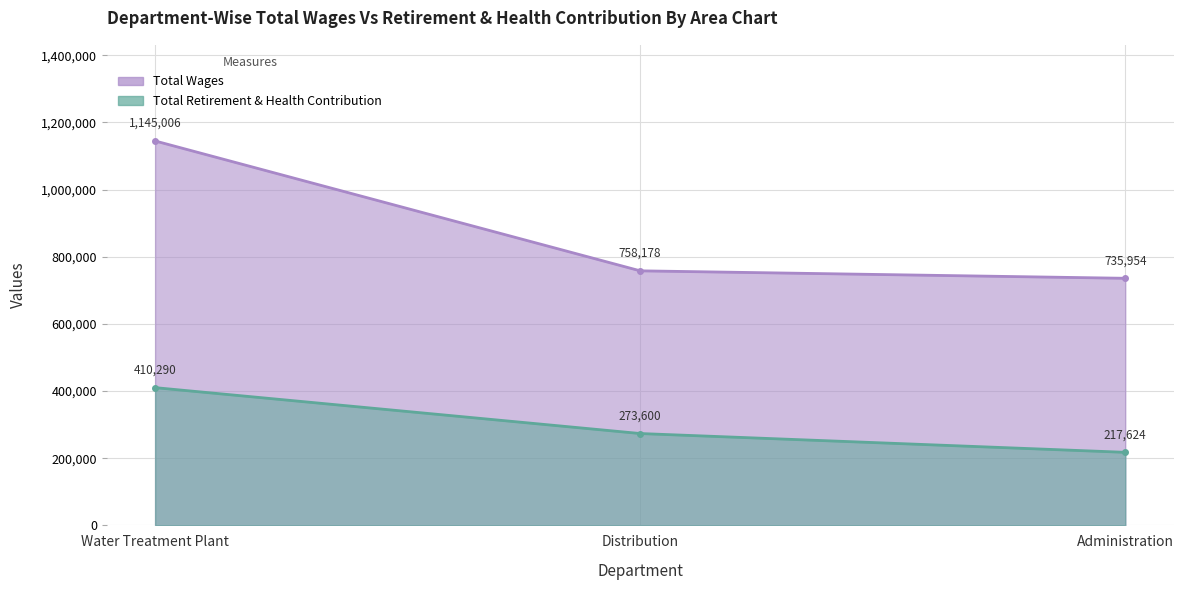

What is the difference between the highest and lowest values at Water Treatment Plant?

734716